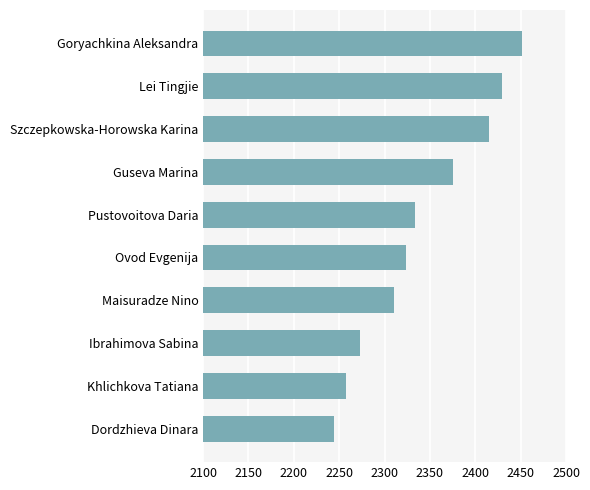

Rank the categories by value from highest to lowest.

Goryachkina Aleksandra, Lei Tingjie, Szczepkowska-Horowska Karina, Guseva Marina, Pustovoitova Daria, Ovod Evgenija, Maisuradze Nino, Ibrahimova Sabina, Khlichkova Tatiana, Dordzhieva Dinara